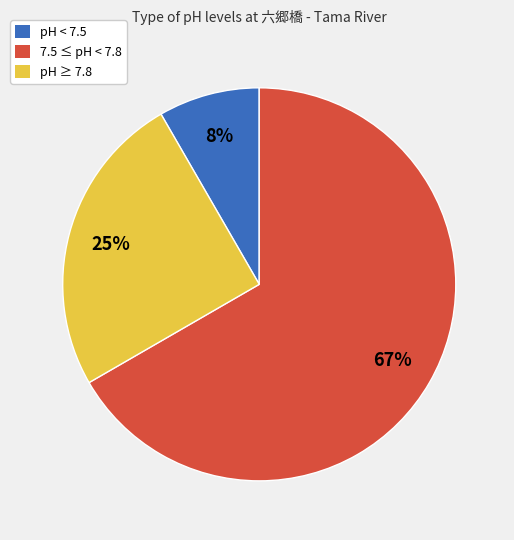

To the nearest percent, what is the average slice percentage?

33%